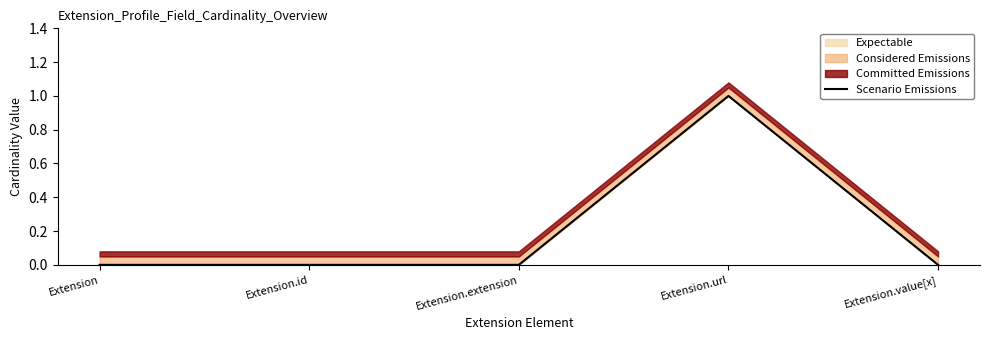

What is the maximum value shown in the chart?

1